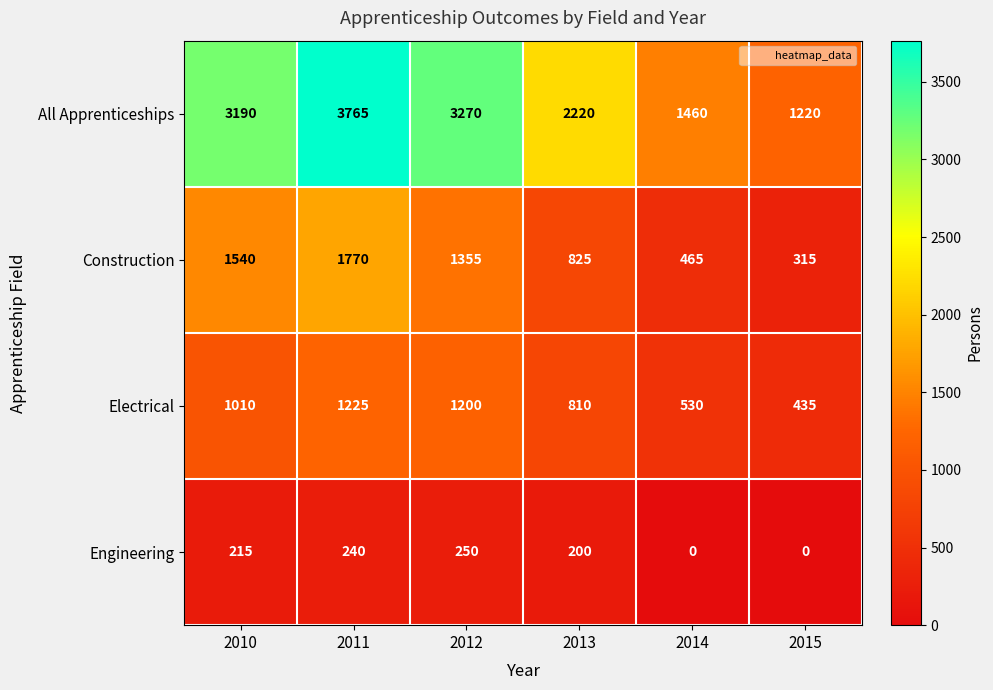

What is the sum of all Engineering values?

905